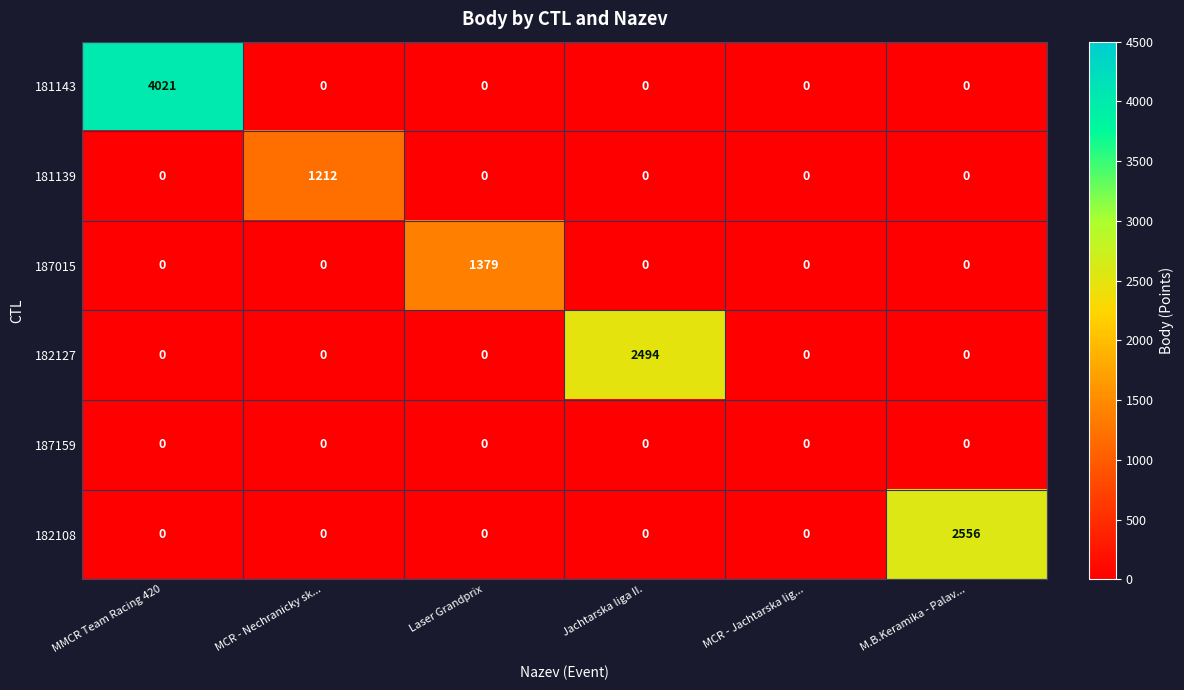

Rank the series by their maximum value, from highest to lowest.

181143, 182108, 182127, 187015, 181139, 187159